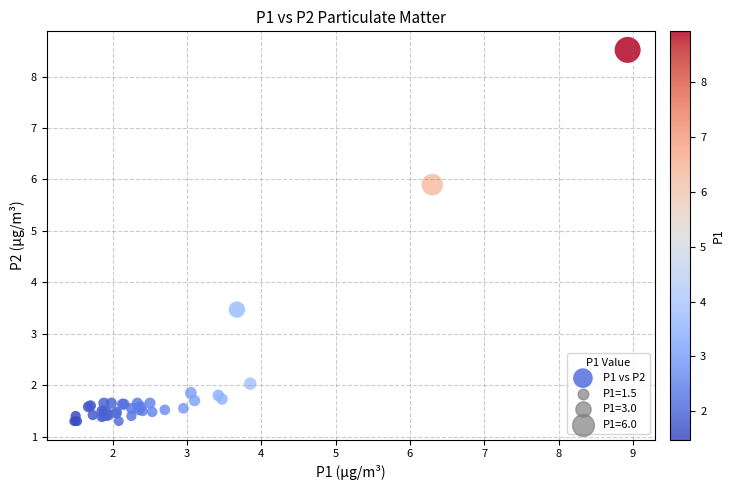

What Y value in the scatter plot is closest to 4?

3.5